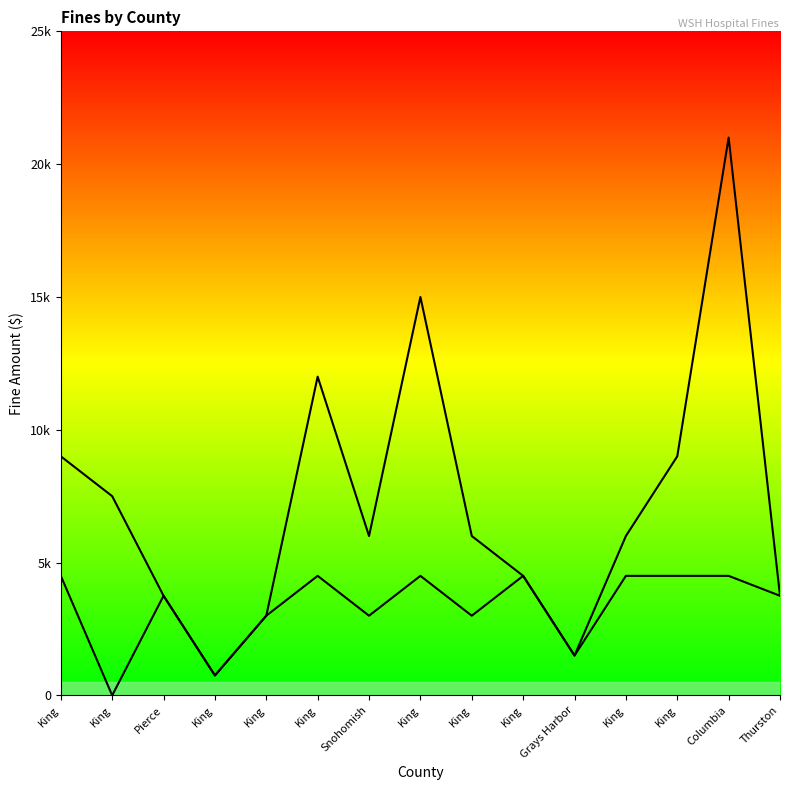

At which label does the data first exceed 3750?

King